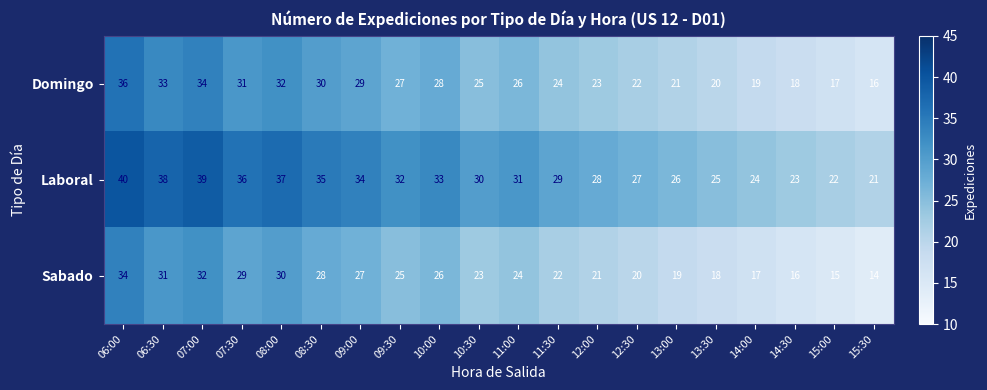

What is the spread (max minus min) of values at 13:00?

7